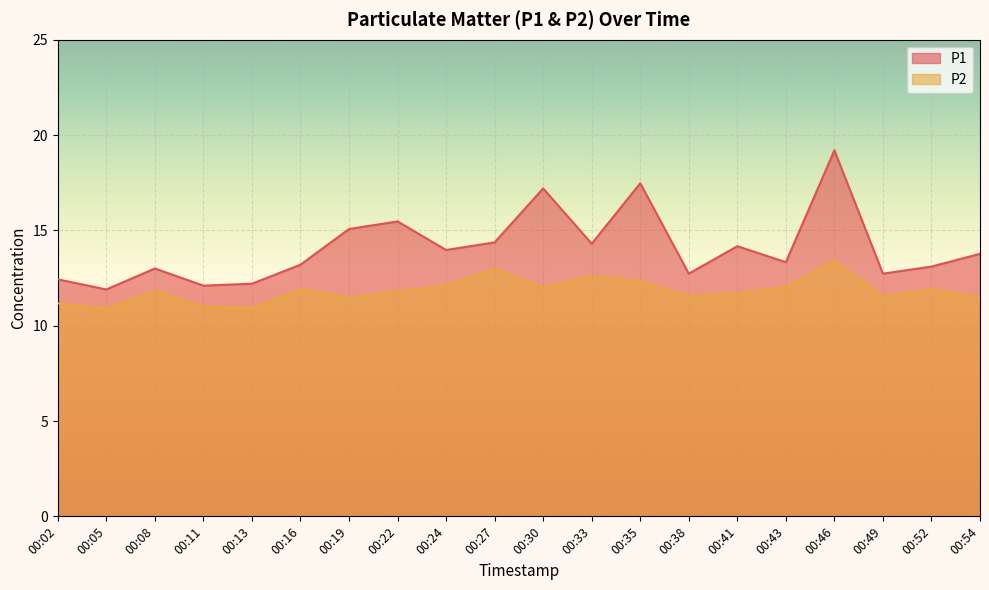

How many values in the P2 series are below 11?

2